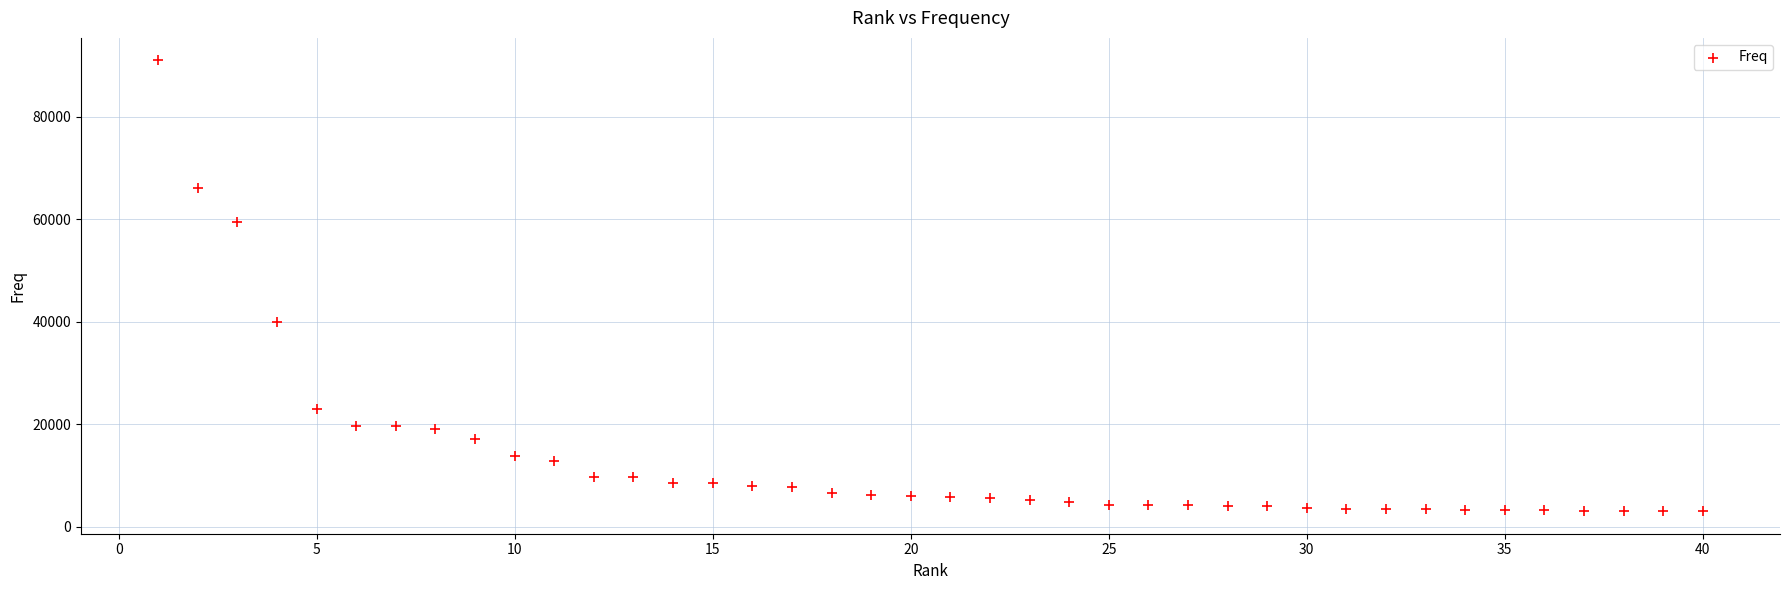

What is the range of X values (max minus min)?

39